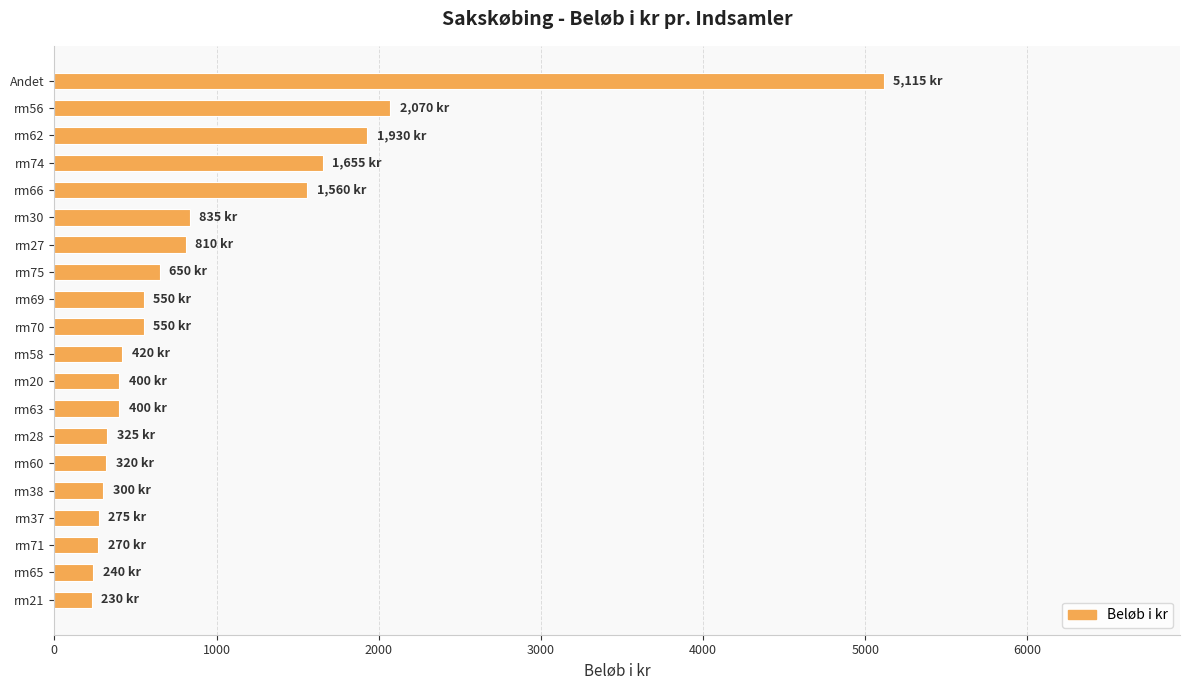

Does the chart contain stacked bars?

No